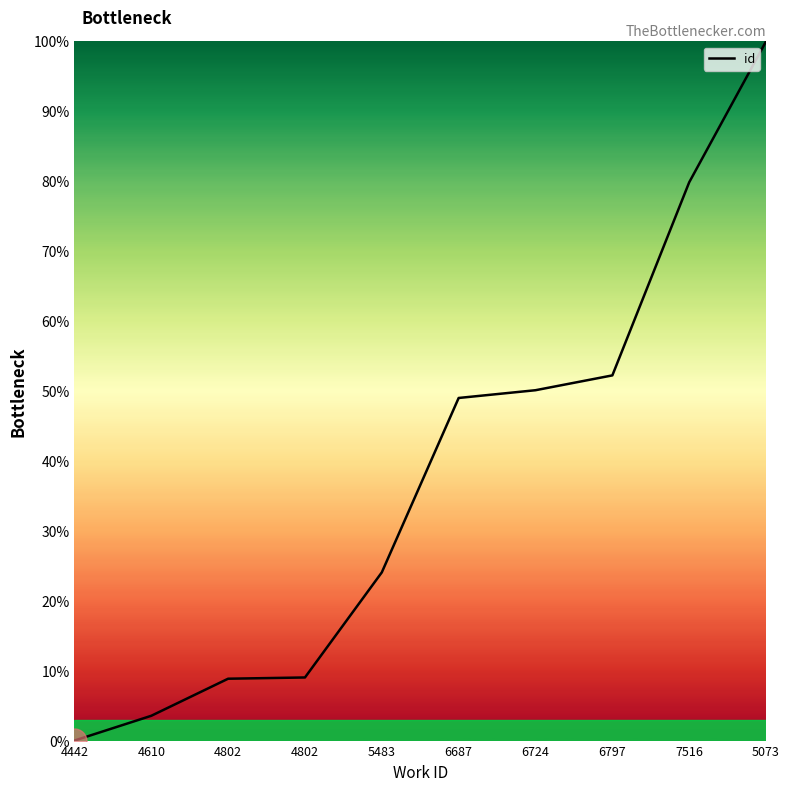

Does the chart have visible grid lines?

No